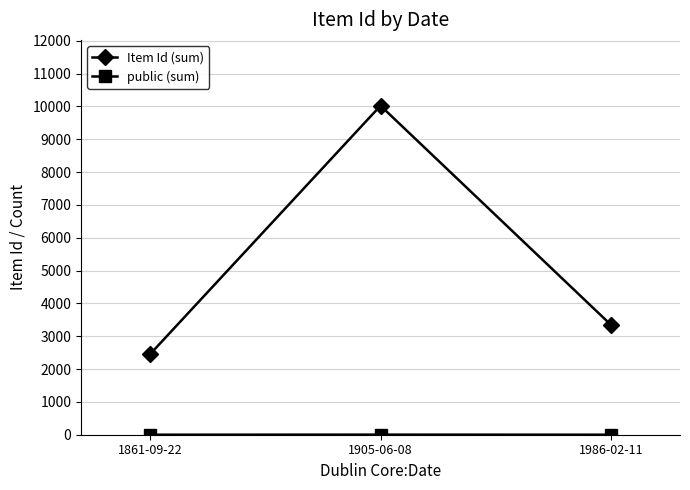

The value of Item Id (sum) at 1861-09-22 is 4194. True or false?

False